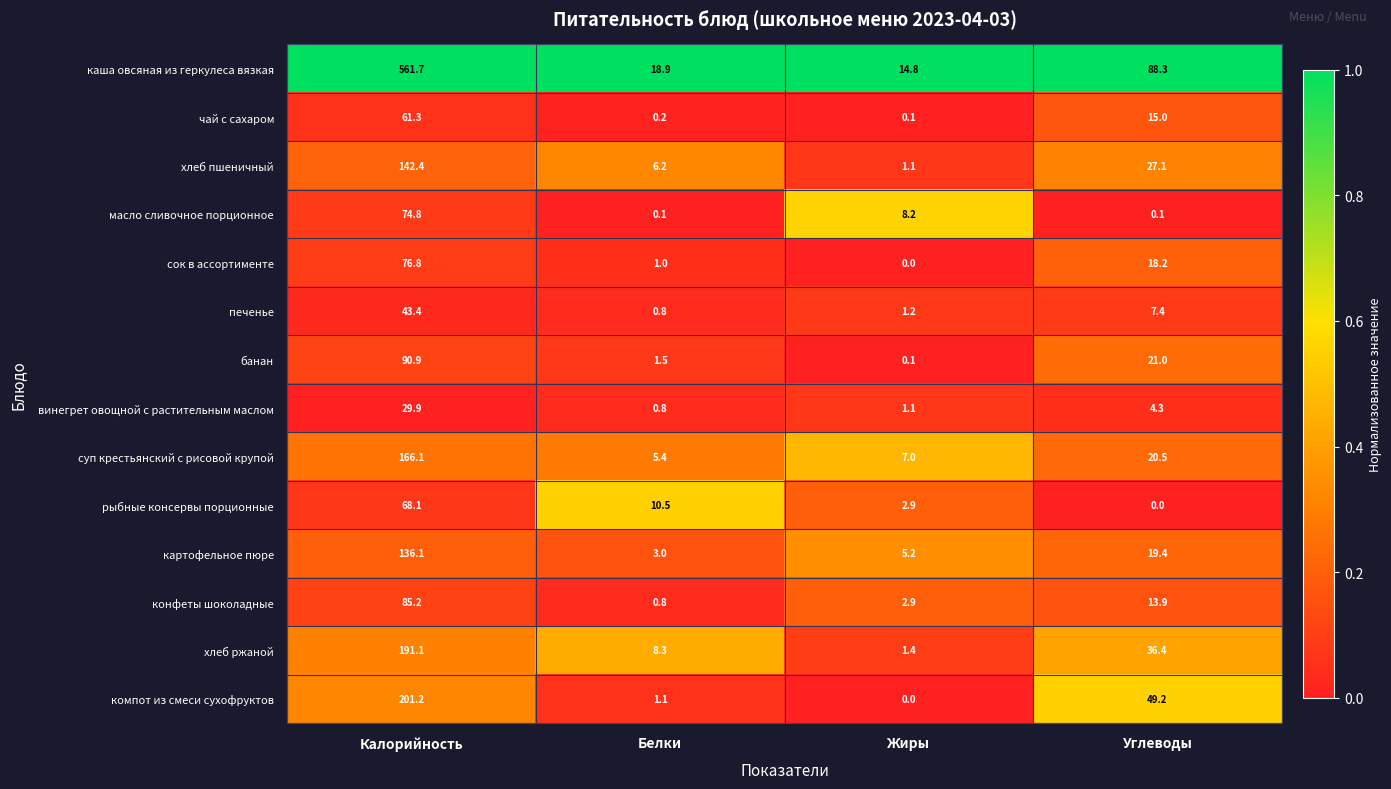

What is the total value across all series at Калорийность?

1929.0